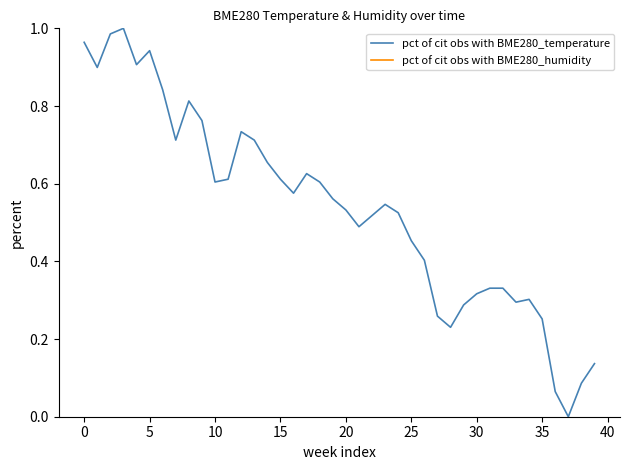

What is the label of the 15th point from the right?

25